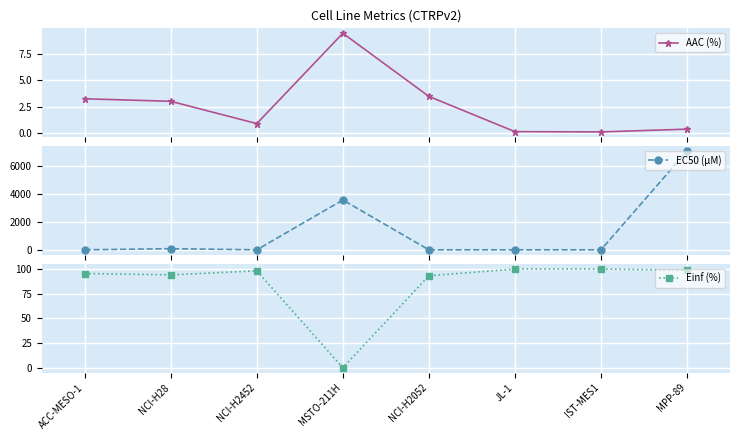

What is the difference between the highest and lowest values at NCI-H2052?

93.0